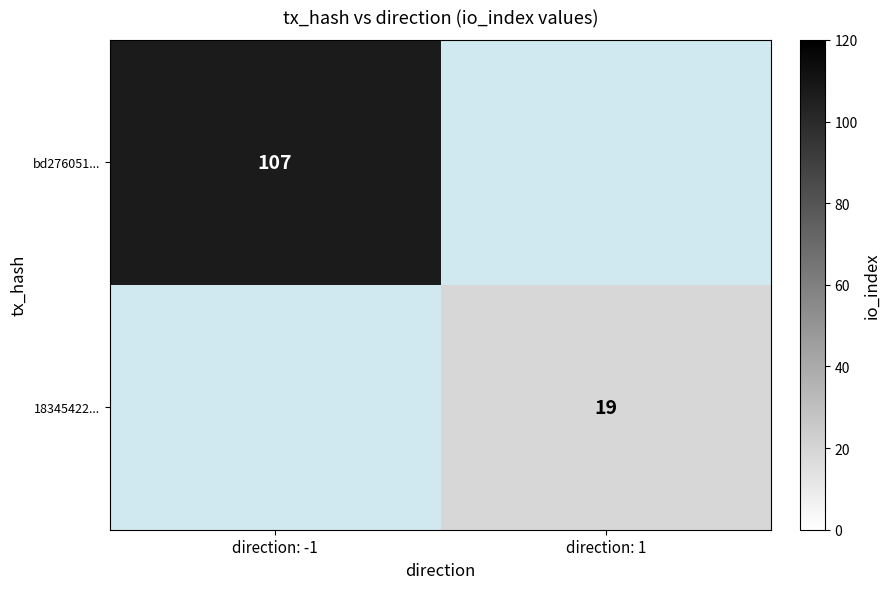

Is it true that 18345422... equals 26 at direction: 1?

False